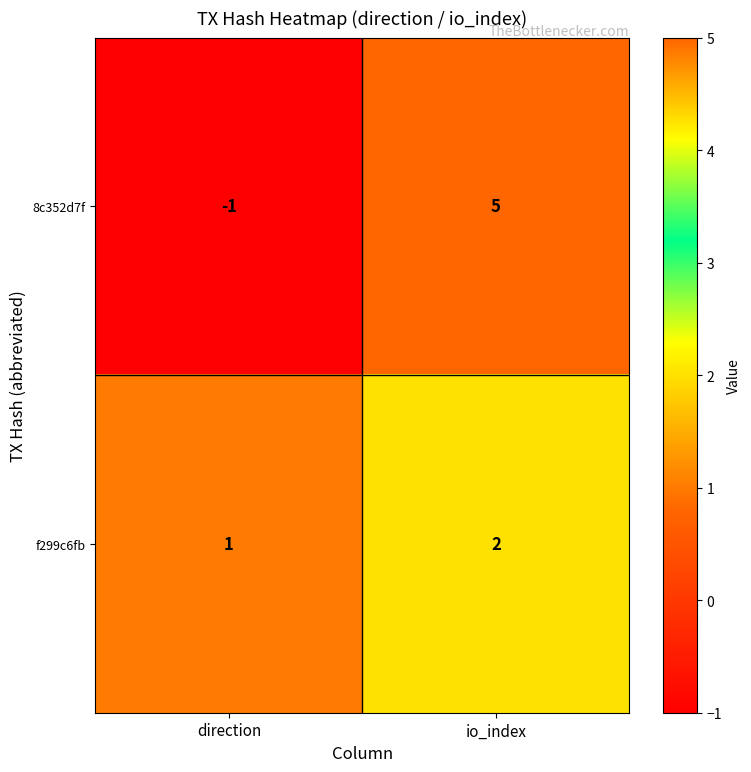

Which series has the largest total across all categories?

8c352d7f